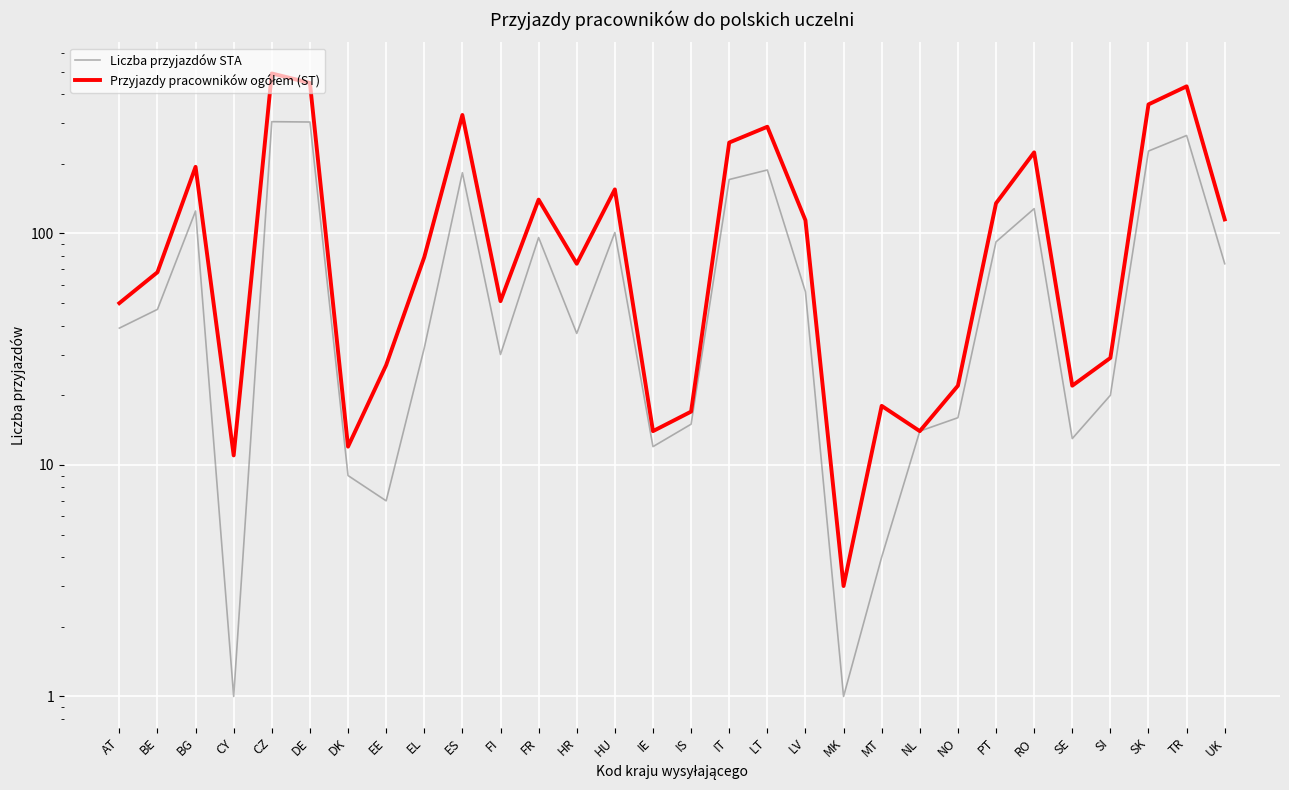

What is the difference between the maximum and minimum values in the Liczba przyjazdów STA series?

303